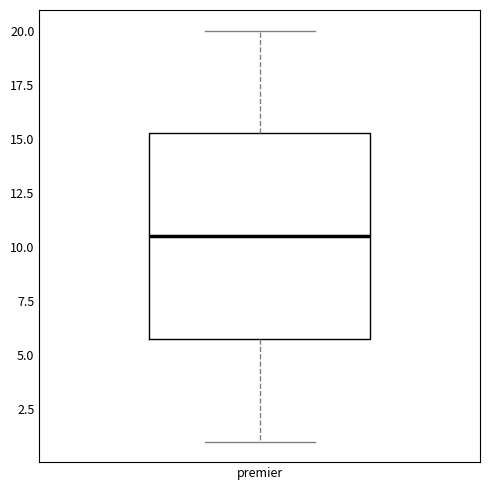

Read this box plot against the y-axis: the position of the median line, the range covered by the box, and the ends of both whiskers. The values are not printed on the chart, so give them approximately, as read against the axis.

median 10.5, box 6.0 to 15.5, whiskers 1.0 to 20.0